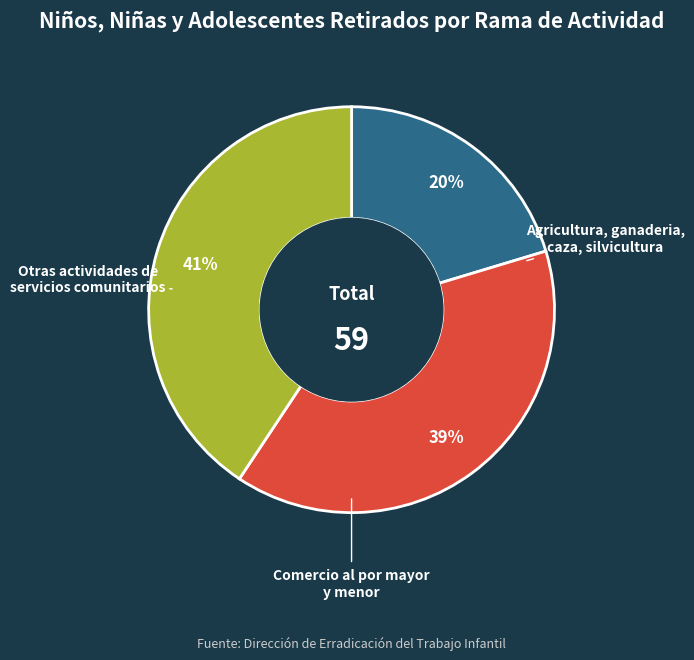

To the nearest percent, what is the average slice percentage?

33%